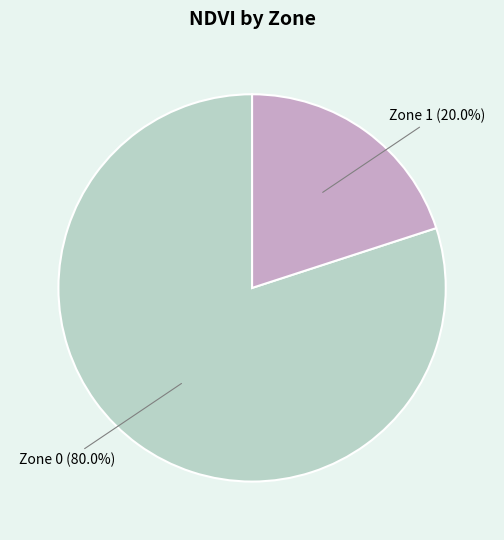

How many slices are in this pie chart?

2